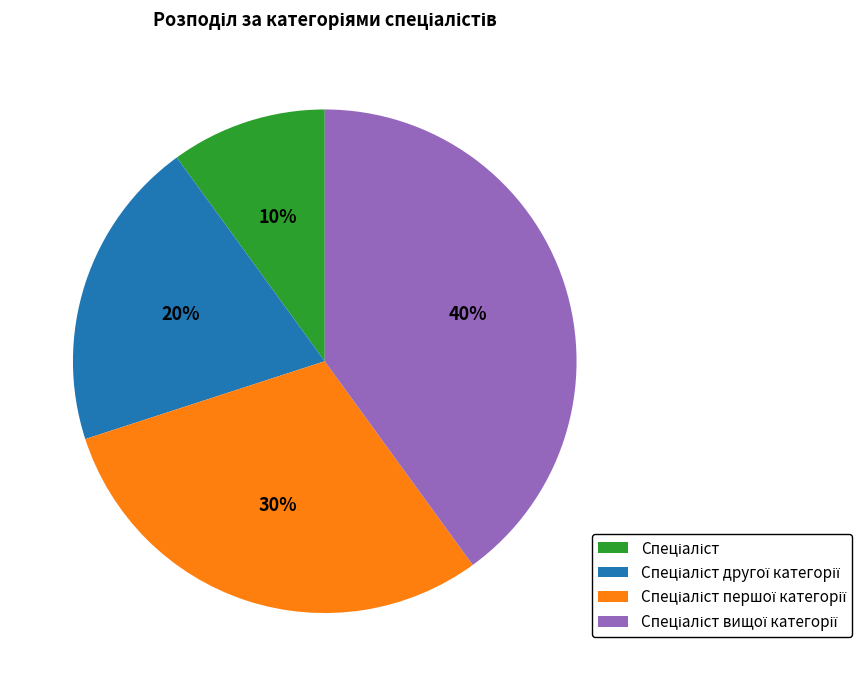

Does any single category account for the majority?

No